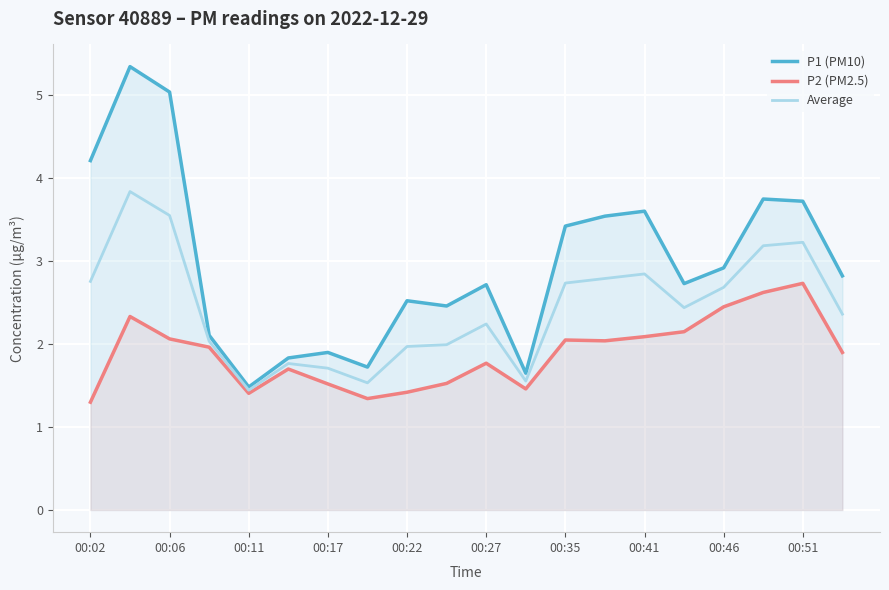

True or false: P2 (PM2.5) and Average cross at least once.

False